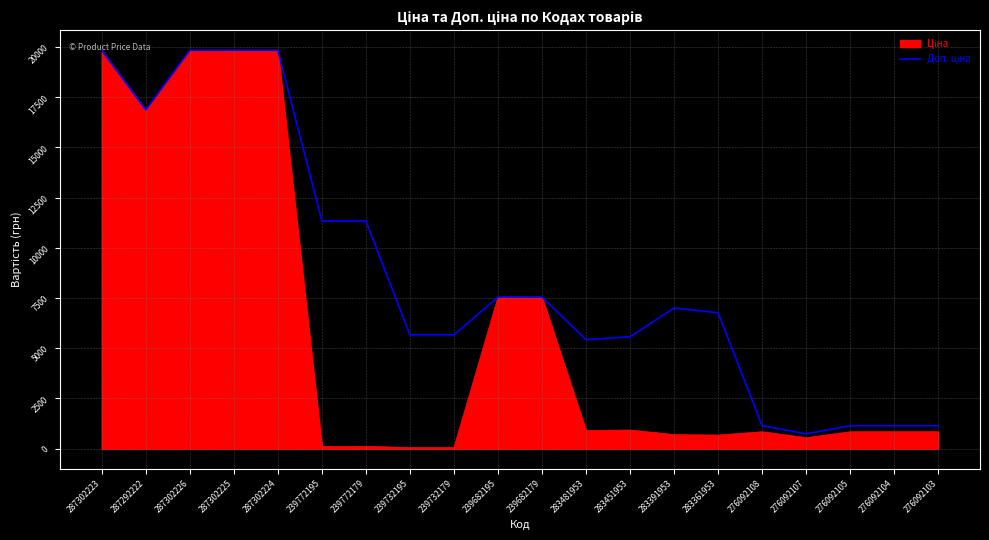

How many series are shown in this chart?

2